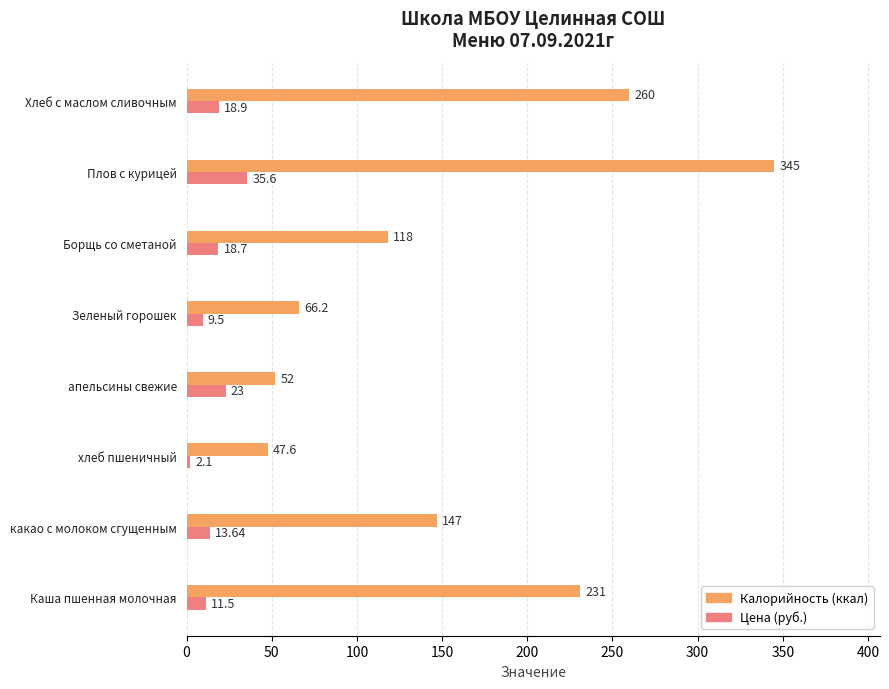

What is the total value across all series at Борщь со сметаной?

136.7